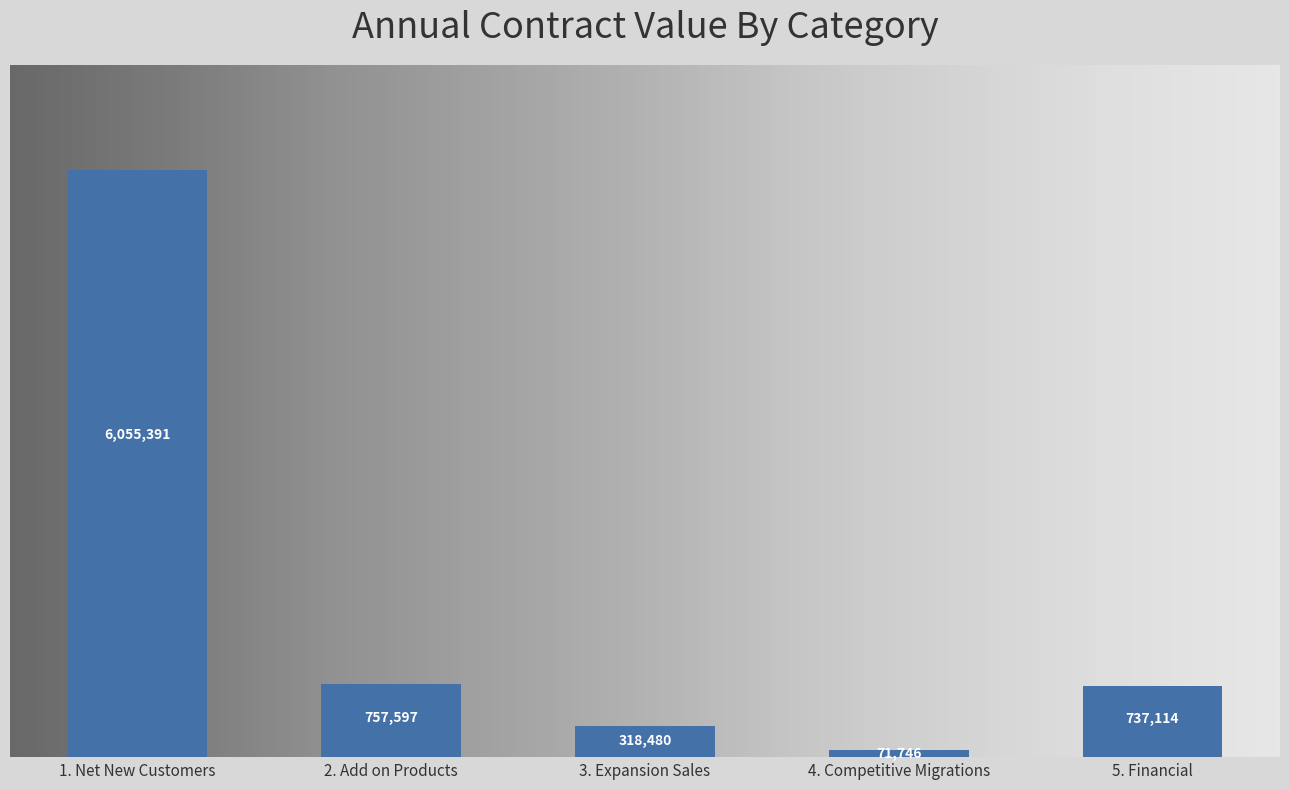

What is the greatest value displayed?

6055391